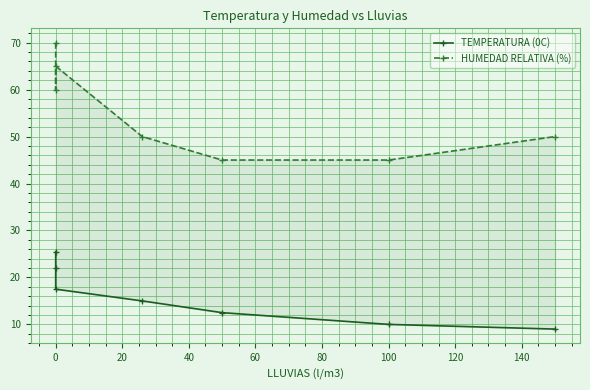

What is the greatest value displayed?

70.0